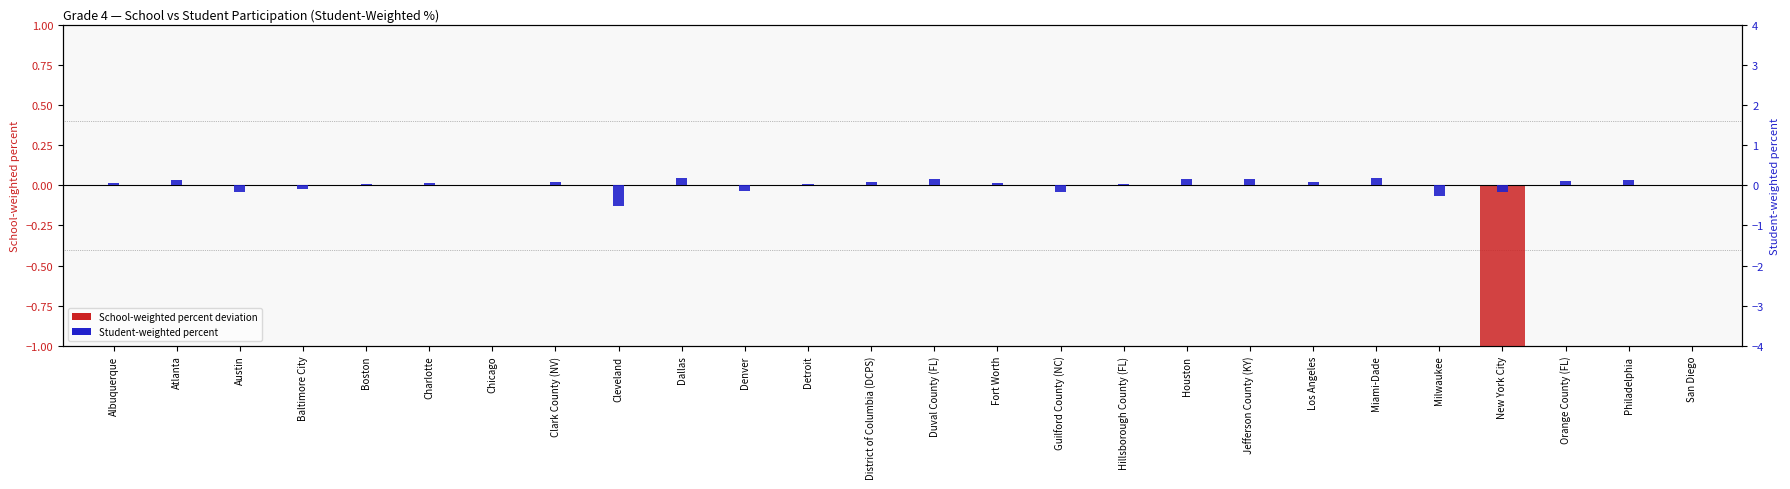

Rank the series by their maximum value, from highest to lowest.

Student-weighted percent, School-weighted percent deviation